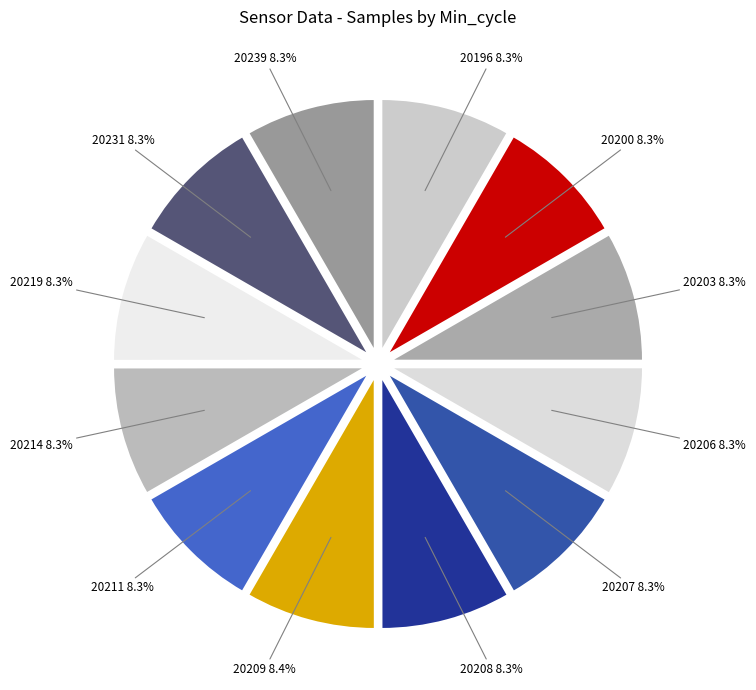

Combined, do 20200 and 20207 account for over 50%?

No